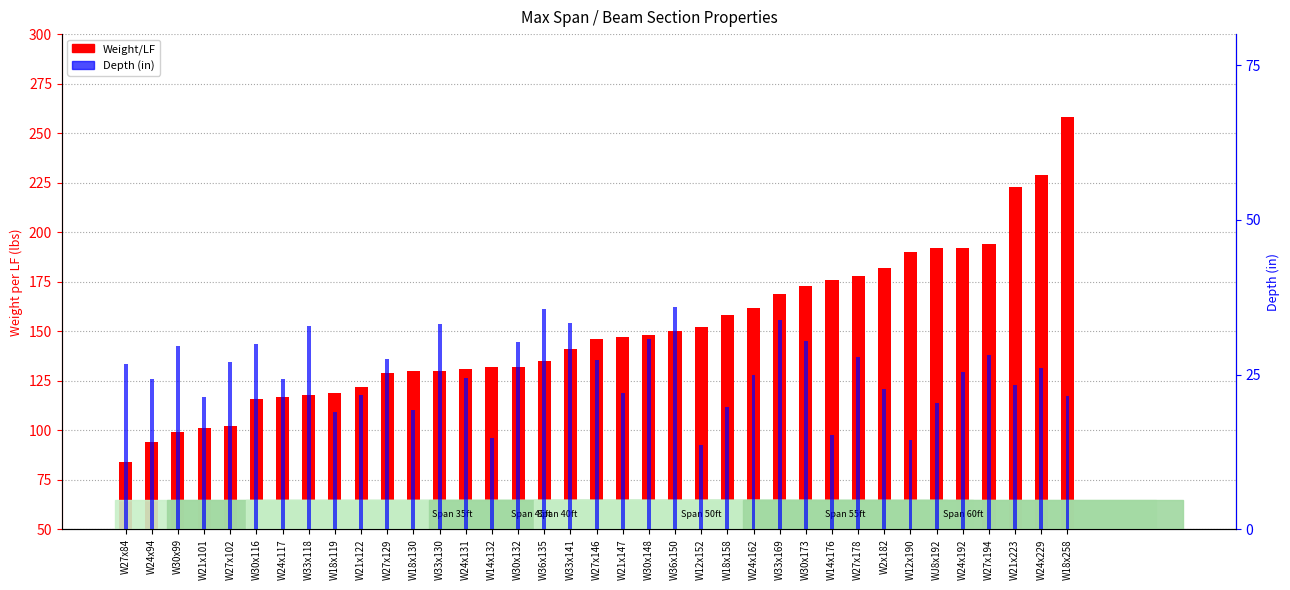

What is the label of the 28th bar from the left?

W14x176